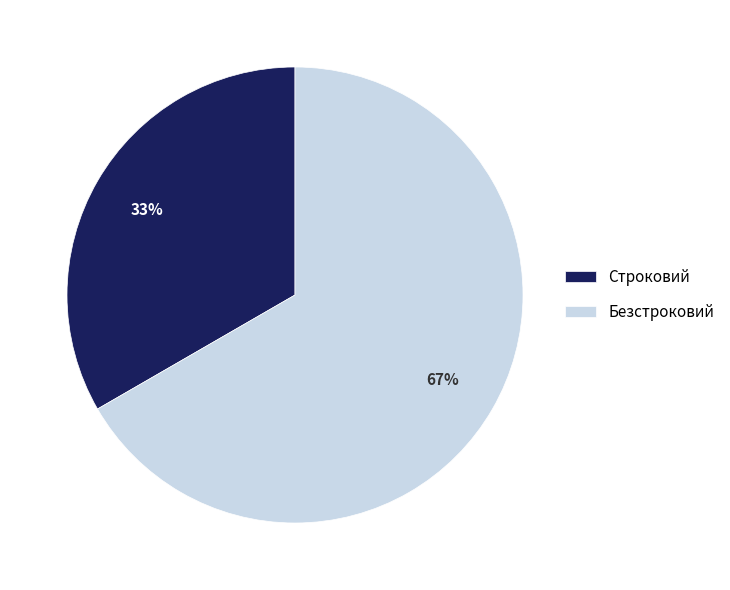

Rank the categories by value from highest to lowest.

Безстроковий, Строковий